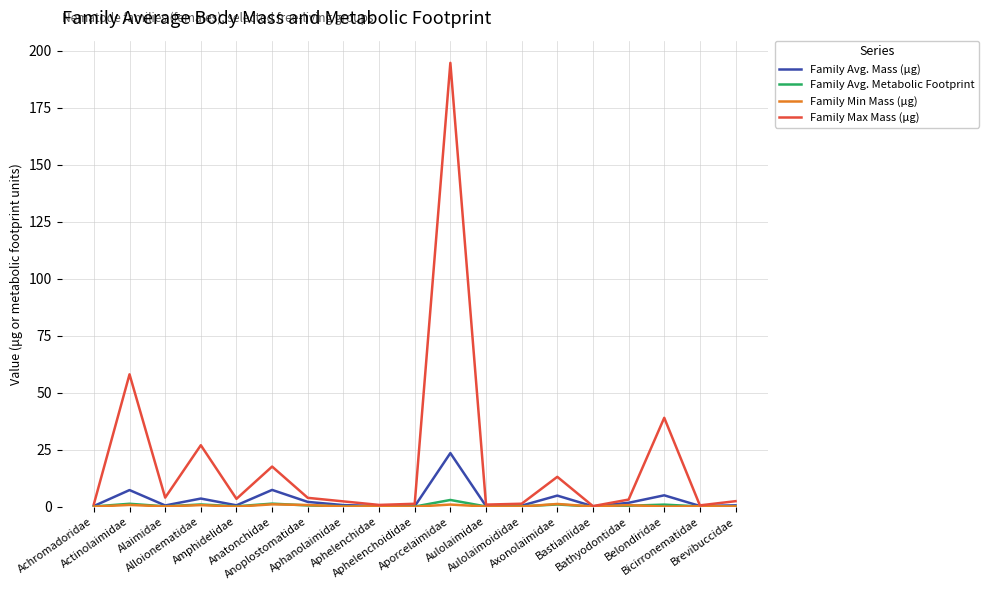

At which category is the sum across all series the highest?

Aporcelaimidae